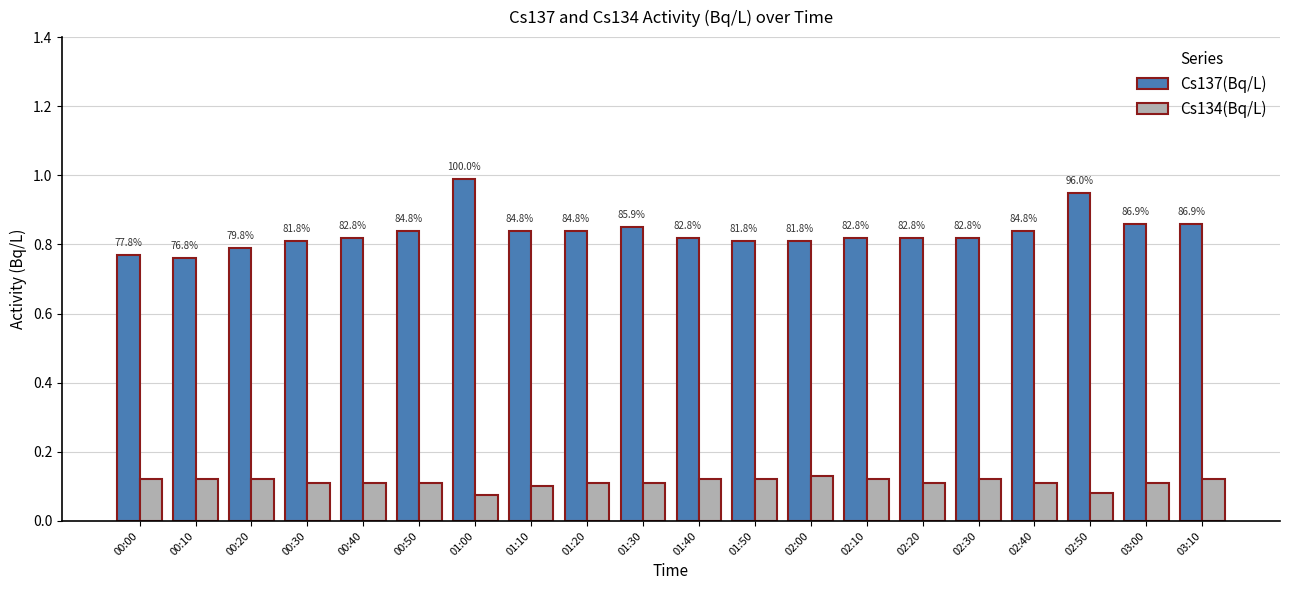

How many bars are there in each group?

2